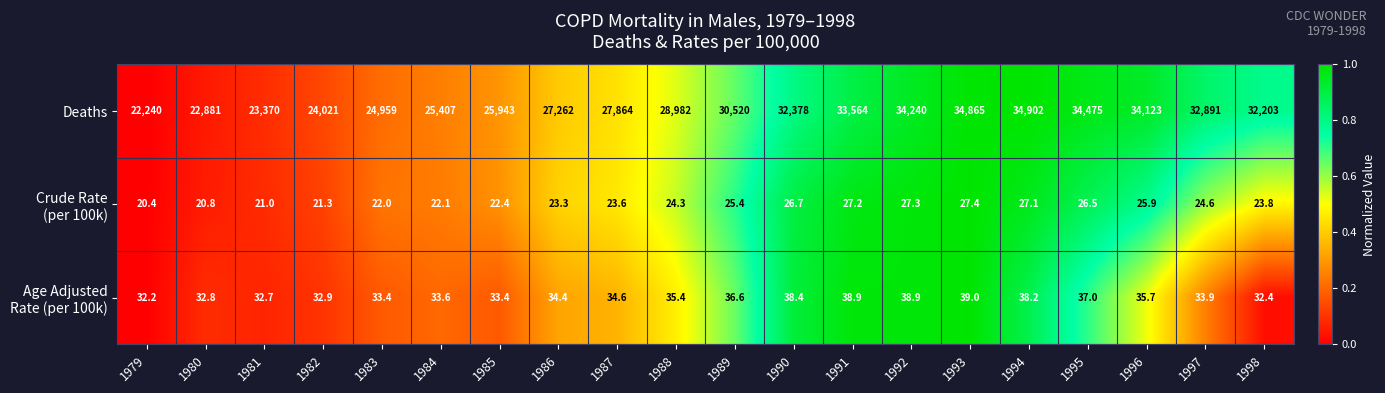

Which series has the largest total across all categories?

Deaths